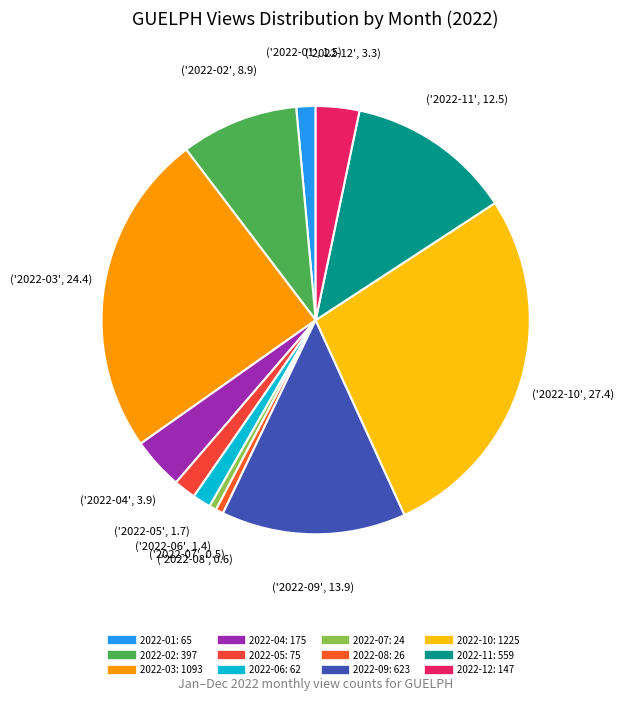

Is there any slice that represents more than half of the pie?

No